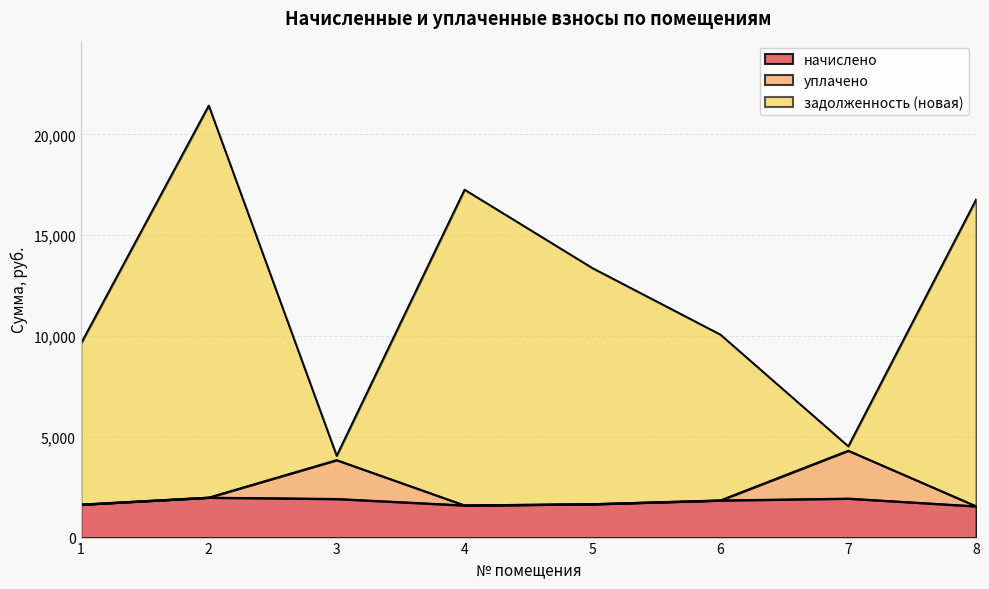

Reading right to left, transcribe all the data shown in this chart.

начислено: 1559.2	1942.4	1851.0	1666.2	1603.8	1924.6	1991.4	1643.9
уплачено: 1559.2	4316.4	1851.0	1666.2	1603.8	3849.1	1991.4	1643.9
задолженность (новая): 16785.9	4532.2	10075.6	13373.2	17265.5	4063.0	21438.5	9622.8